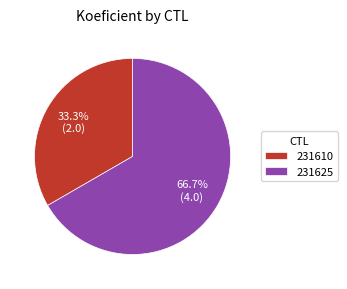

What percentage is the 231625 slice, to the nearest percent?

67%